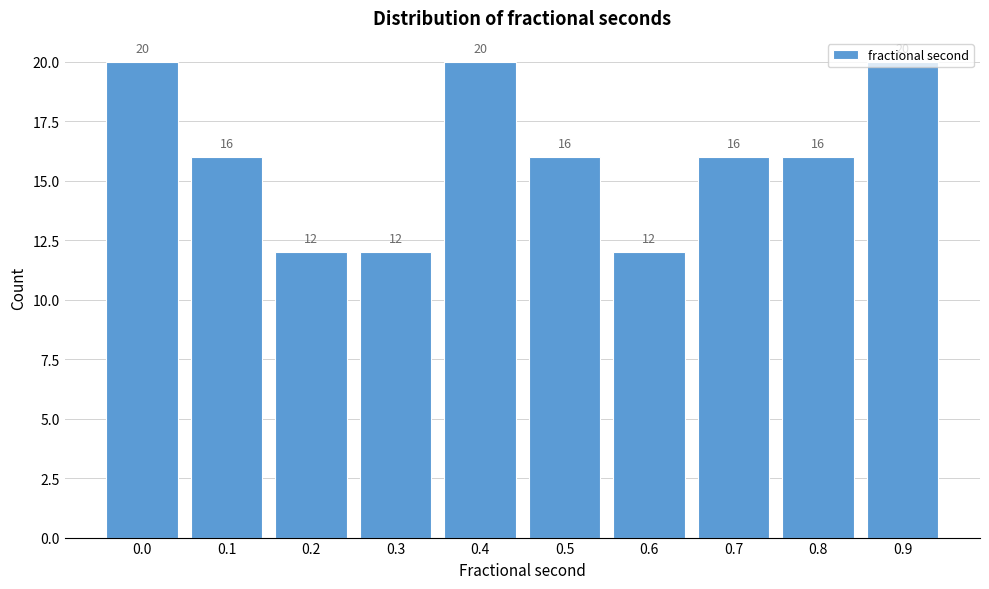

What is the sum of the values at 0.3 and 0.8?

28